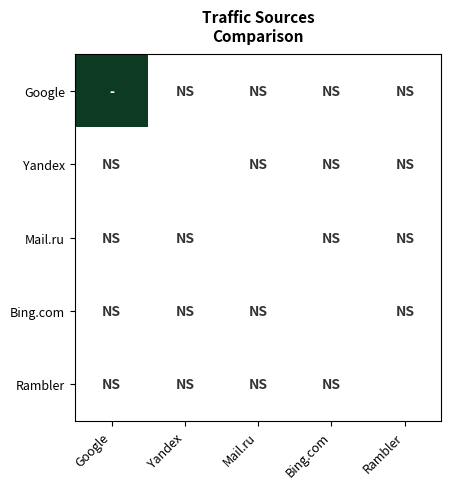

How many categories are shown in the chart?

5